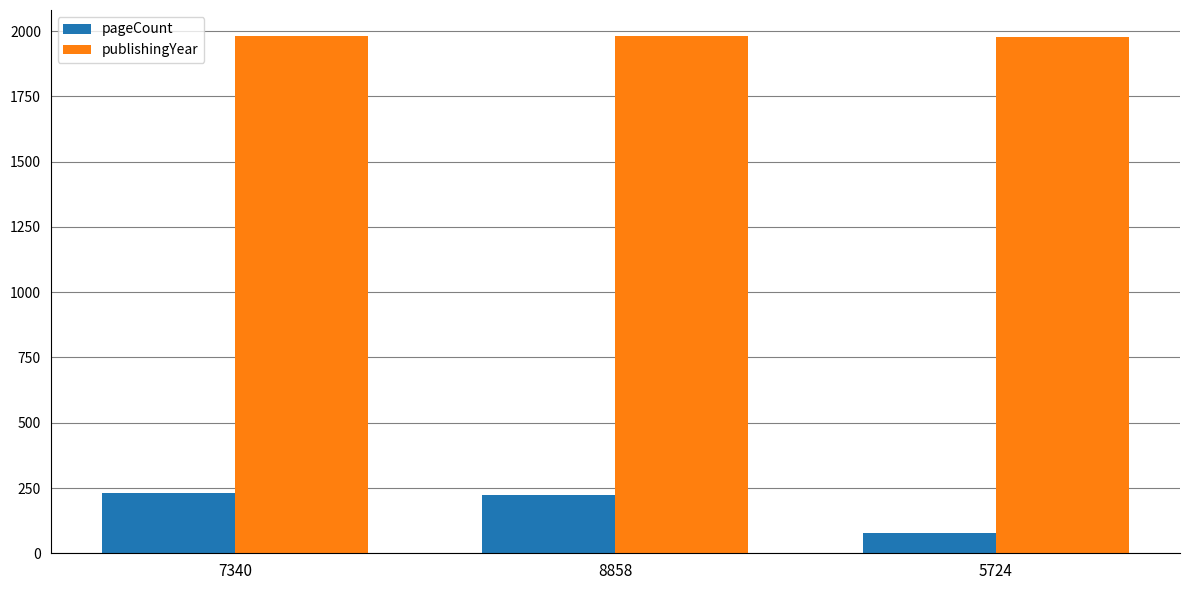

Which label corresponds to the smallest value in the chart?

5724